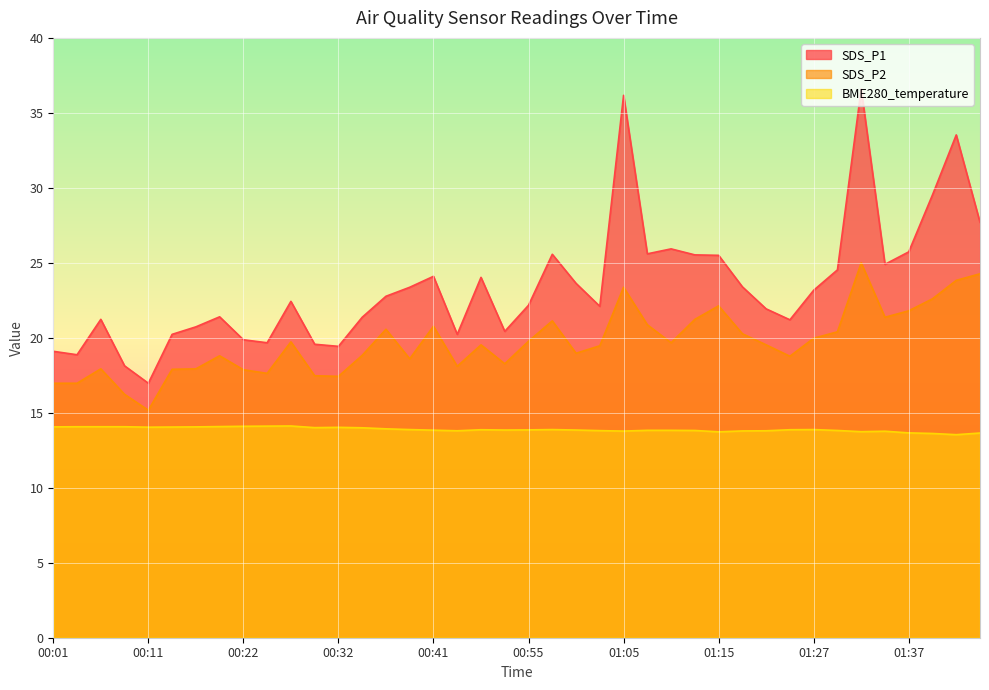

What is the lowest value of the SDS_P2 series?

15.2